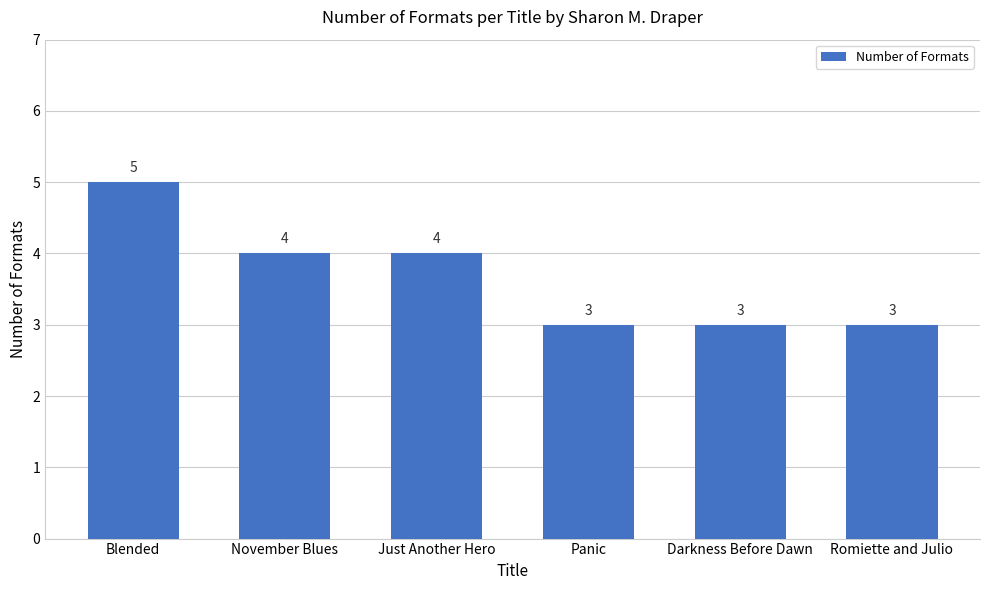

What is the difference between the second highest and minimum values?

1